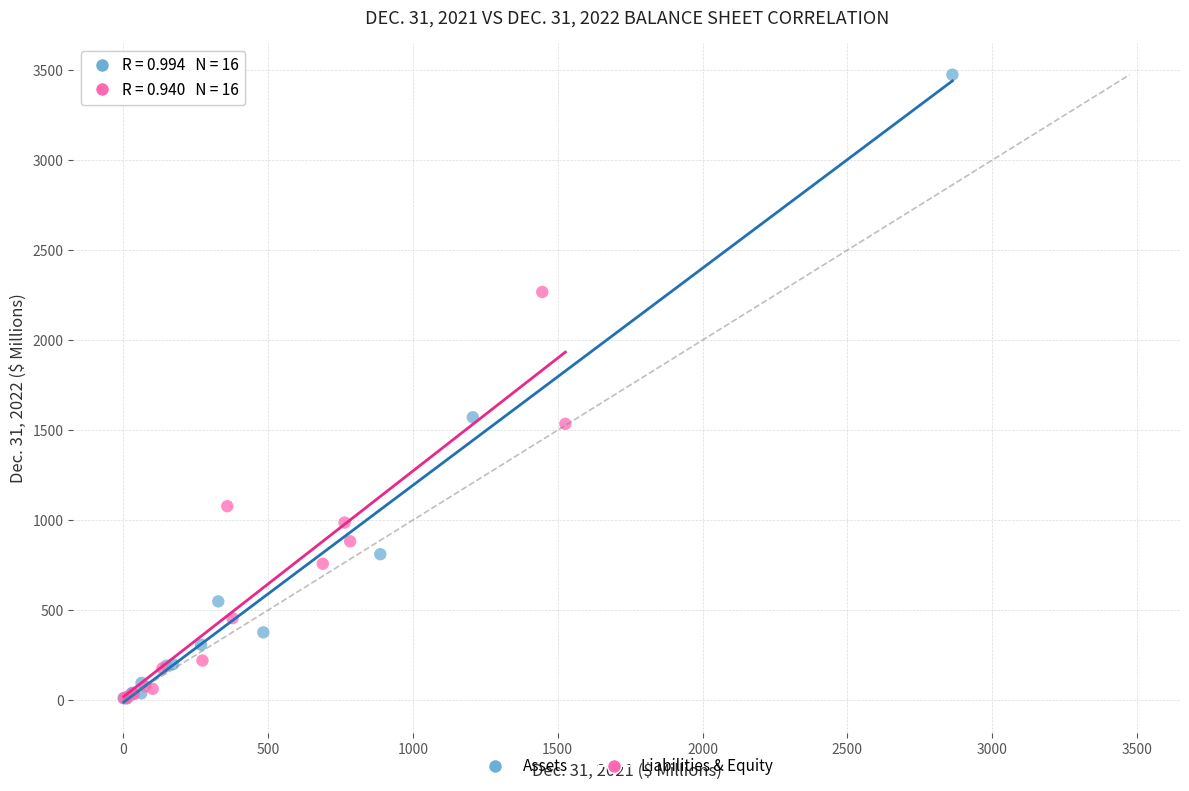

Which series contains the highest Y value?

Assets